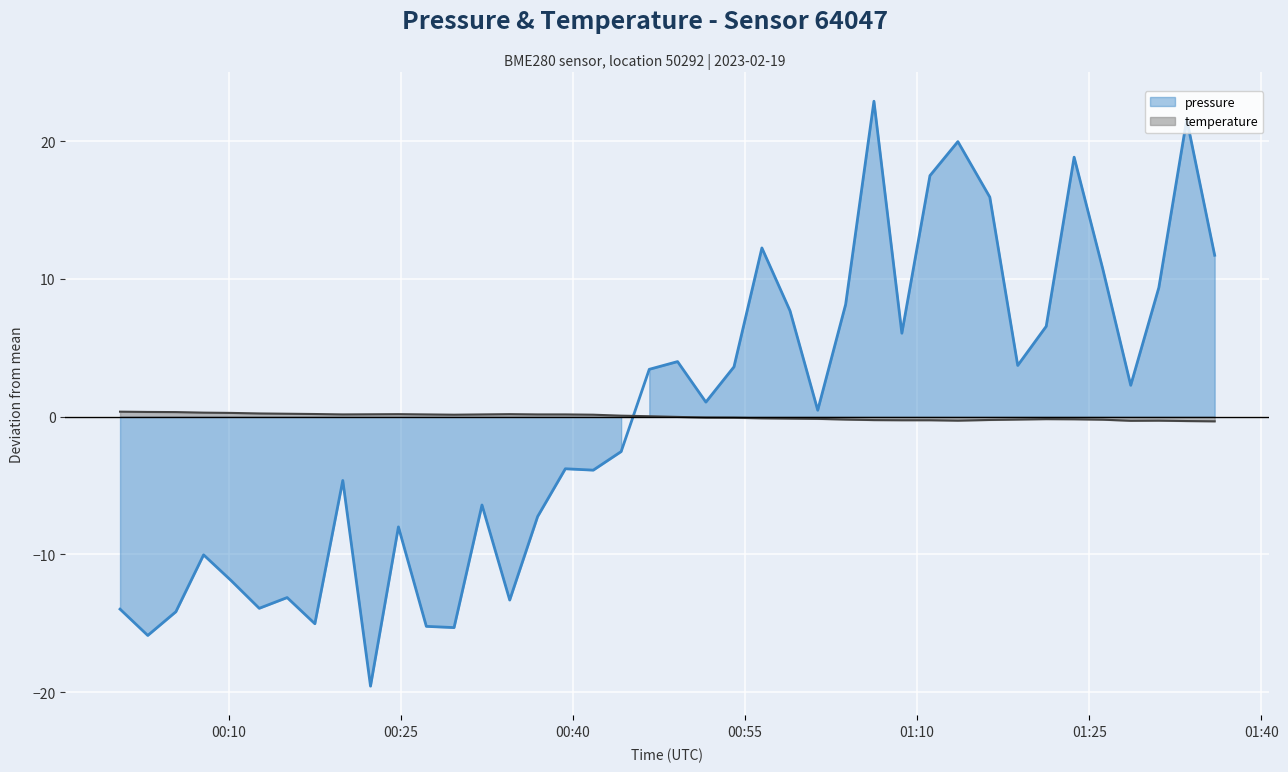

What are all the series names shown in the legend?

pressure, temperature